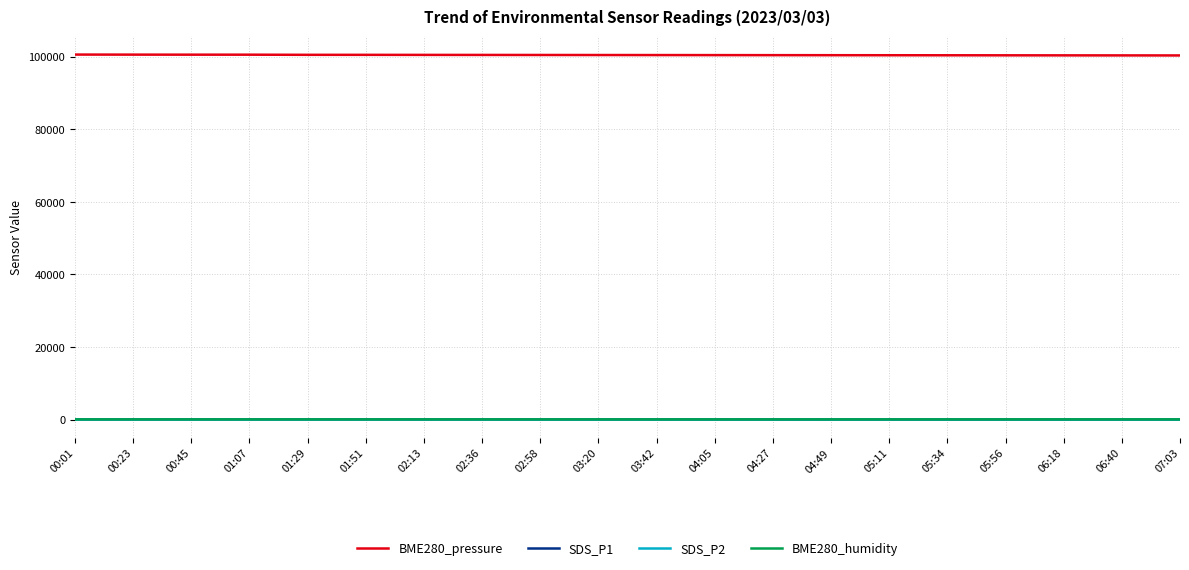

True or false: SDS_P1 and BME280_pressure cross at least once.

False